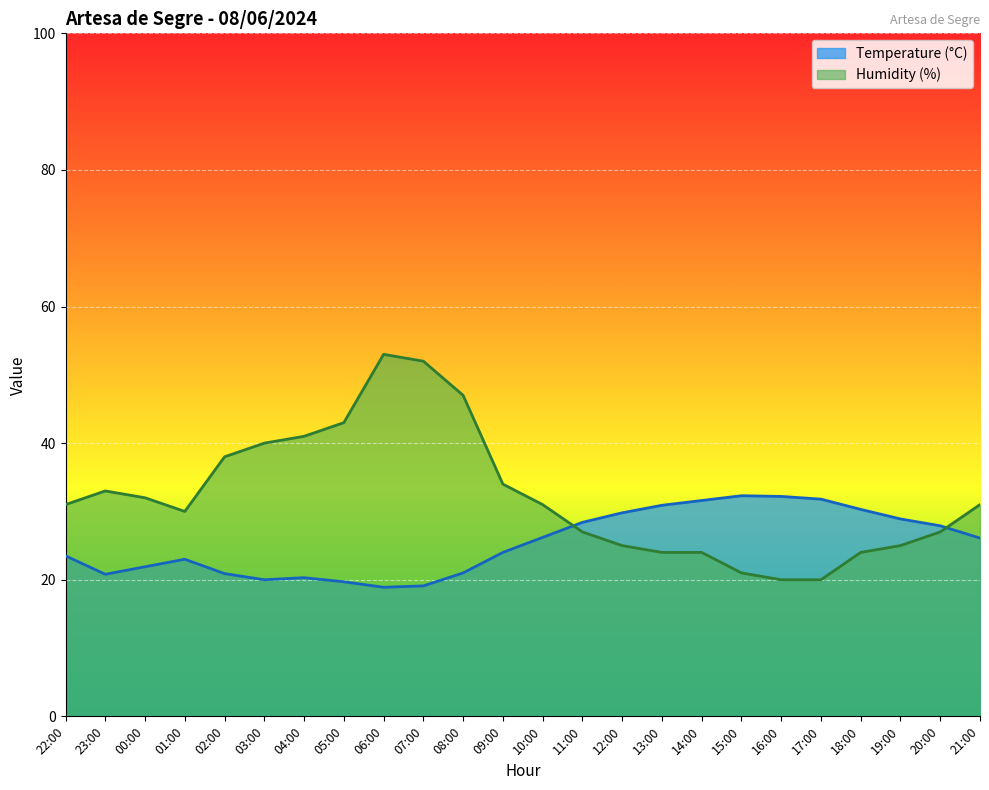

How many values in the Temperature (°C) series exceed 26?

12